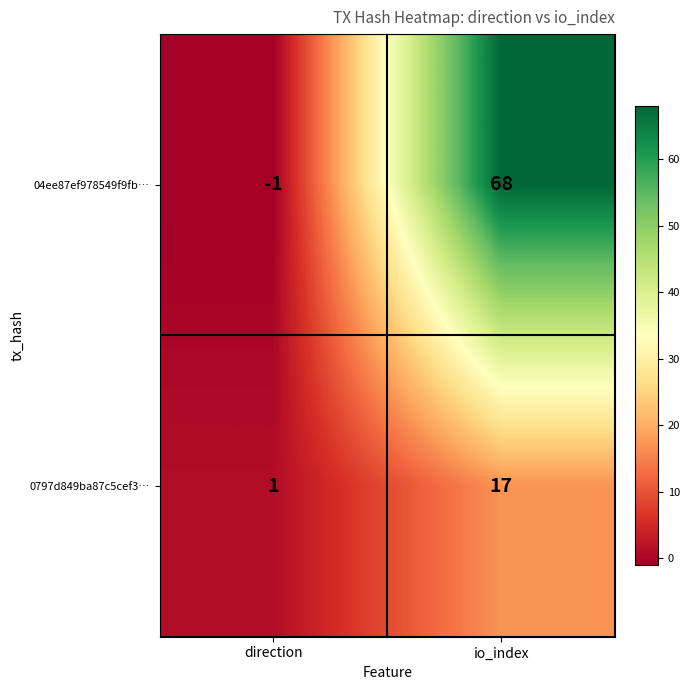

True or false: 0797d849ba87c5cef3… has a value of 17 at io_index.

True